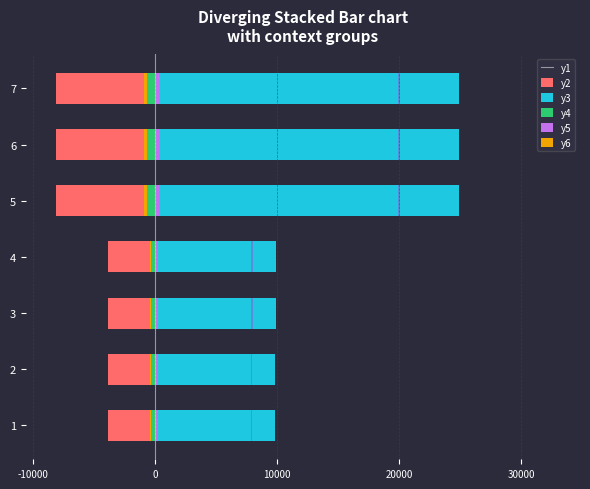

Is it true that accent_b equals 0.1 at 6?

False